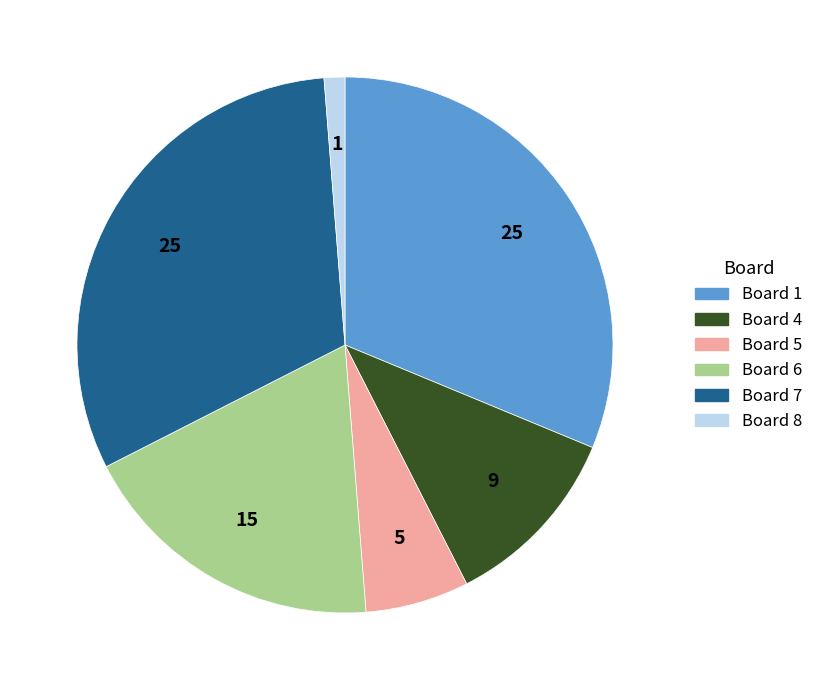

Count the number of slices in the pie.

6